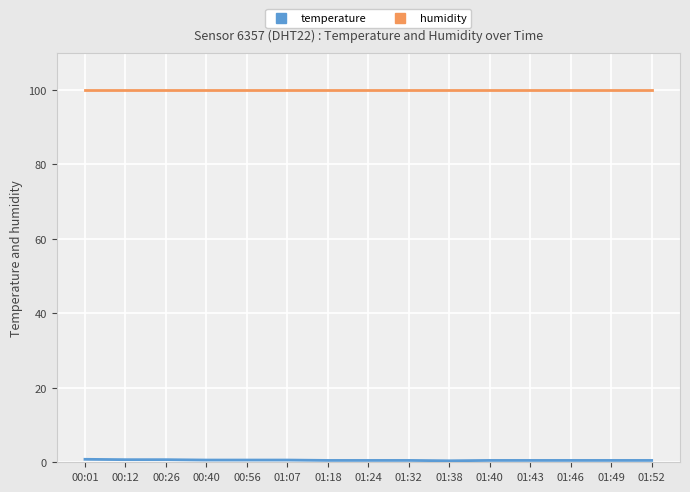

Which series has the largest total across all categories?

humidity